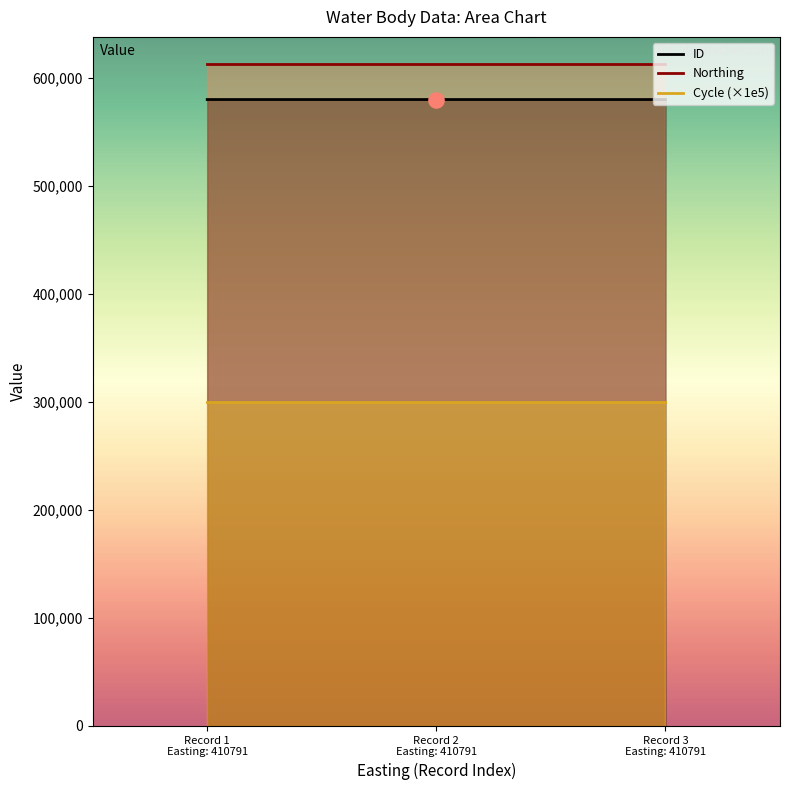

What are all the series names shown in the legend?

ID, Northing, Cycle